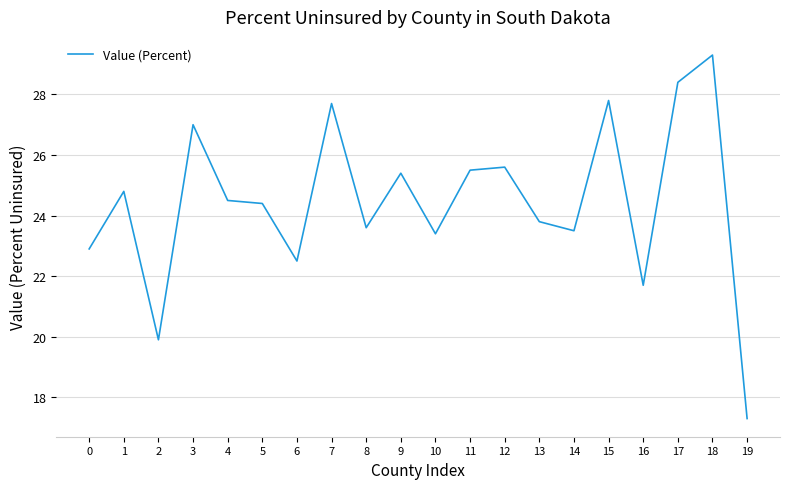

Which category has the lowest value across all series?

19